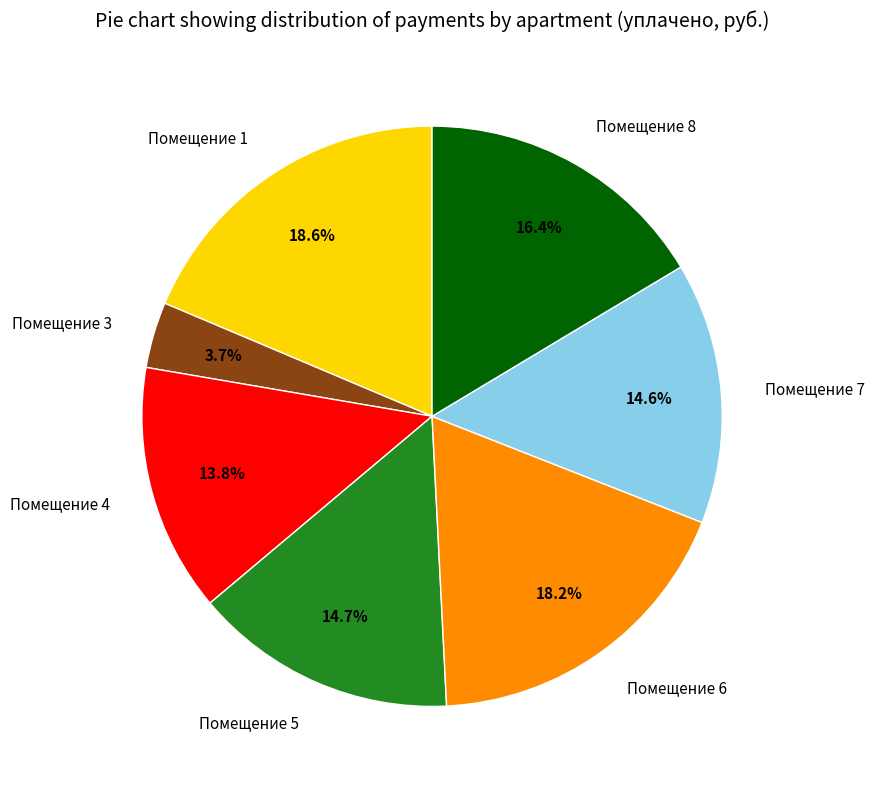

Approximately how many times larger is the value at Помещение 1 compared to Помещение 6?

1.0